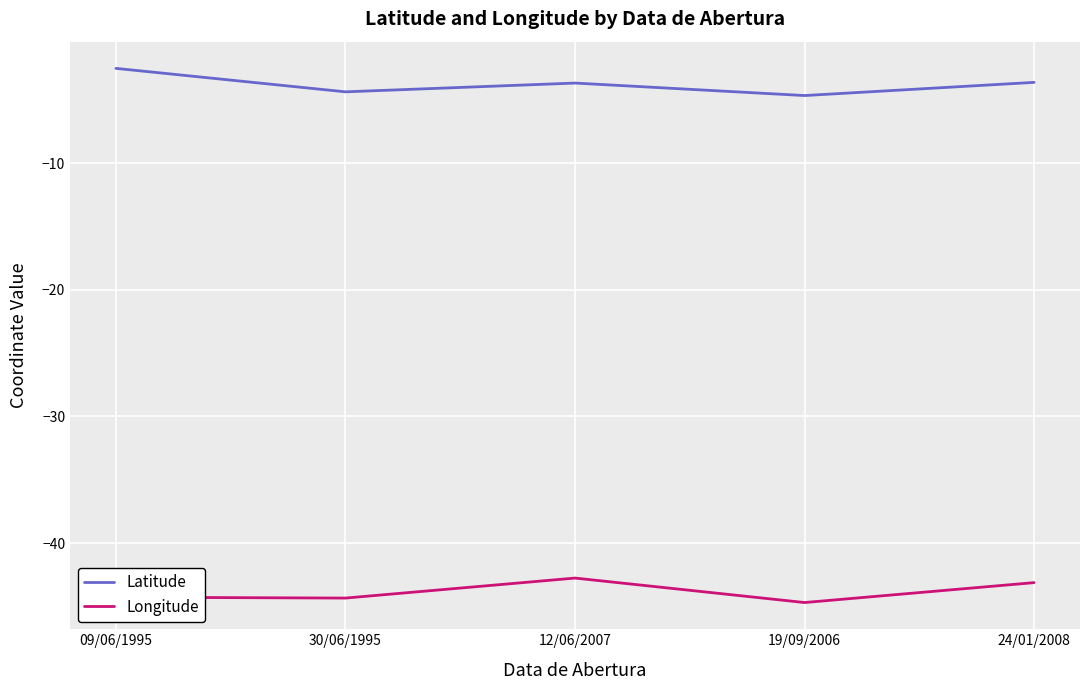

What position from the left is 09/06/1995?

1